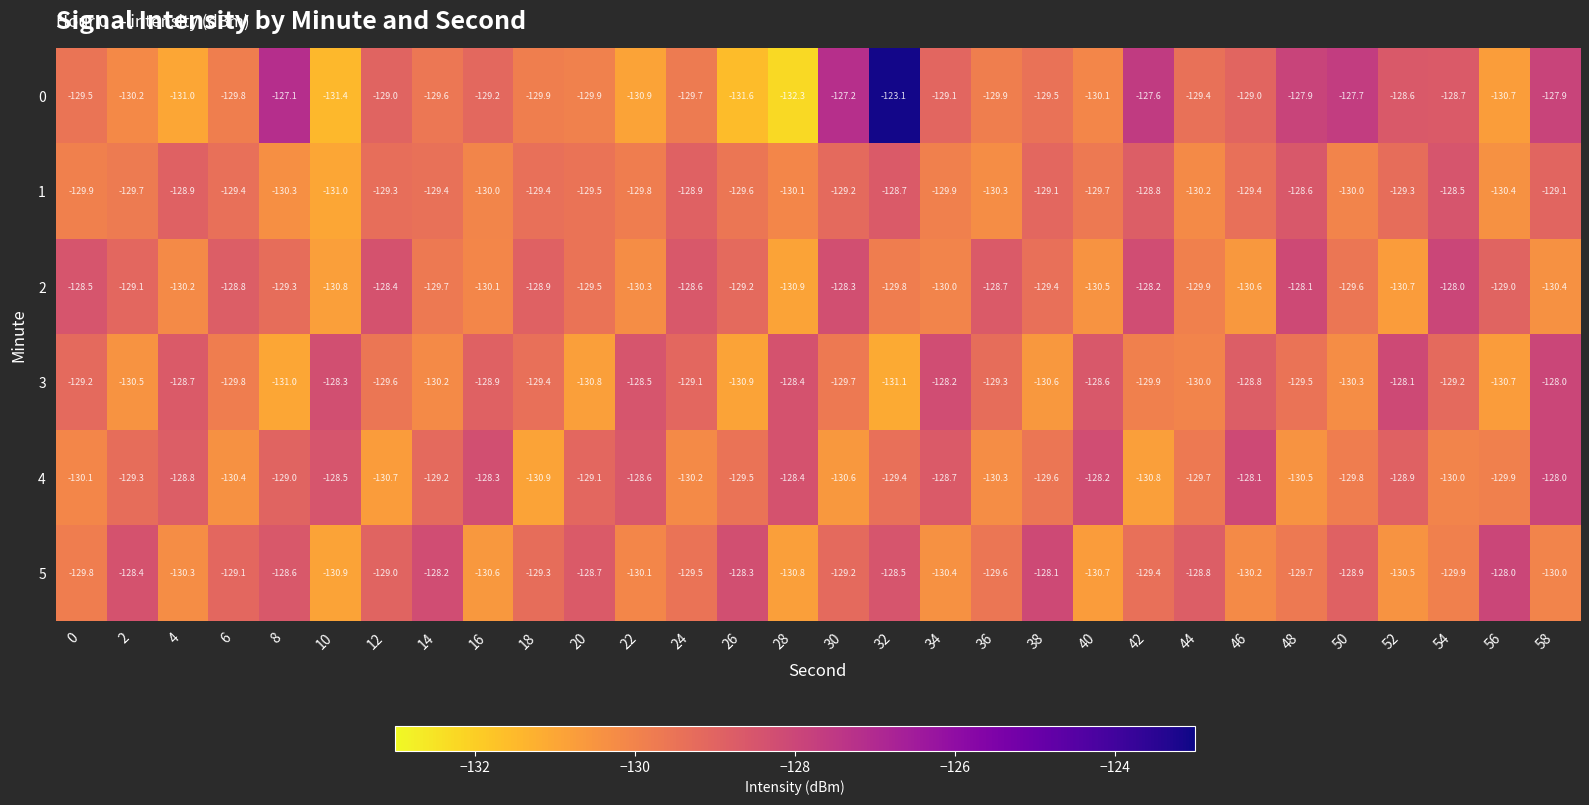

The 1 series shows -128.7 at 32. True or false?

True